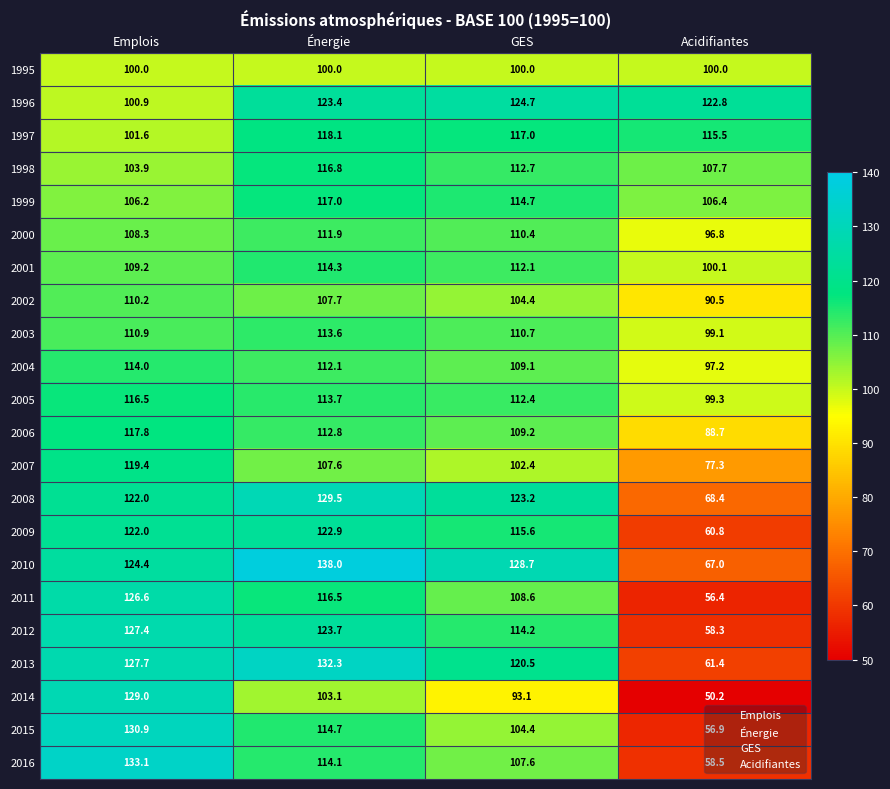

The value of 2012 at Acidifiantes is 58.3. True or false?

True